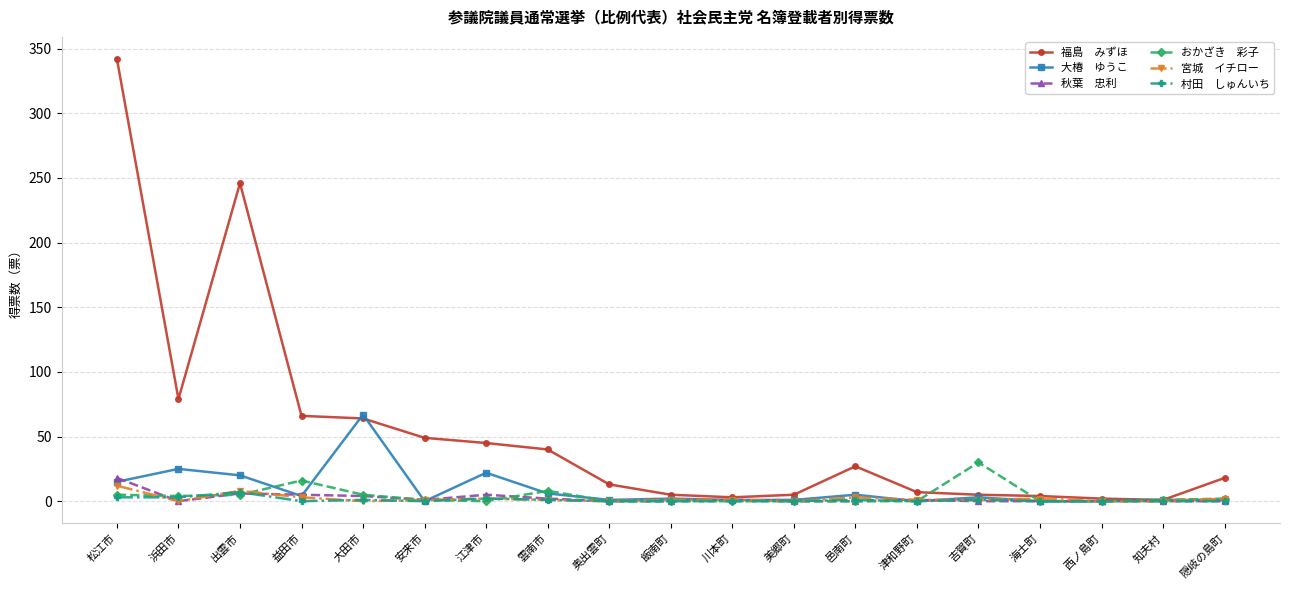

What is the label of the 10th point from the right?

飯南町